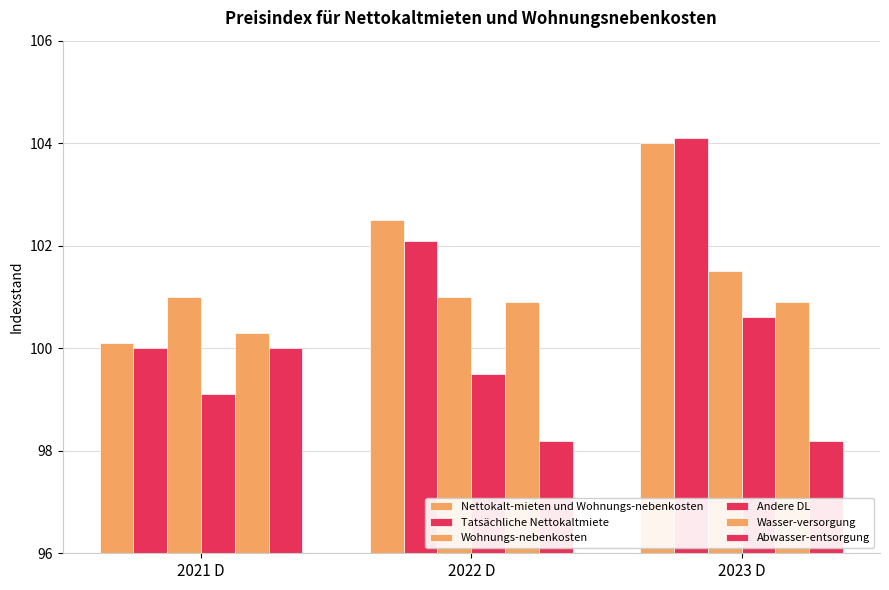

At which label does Andere DL reach its minimum?

2021 D